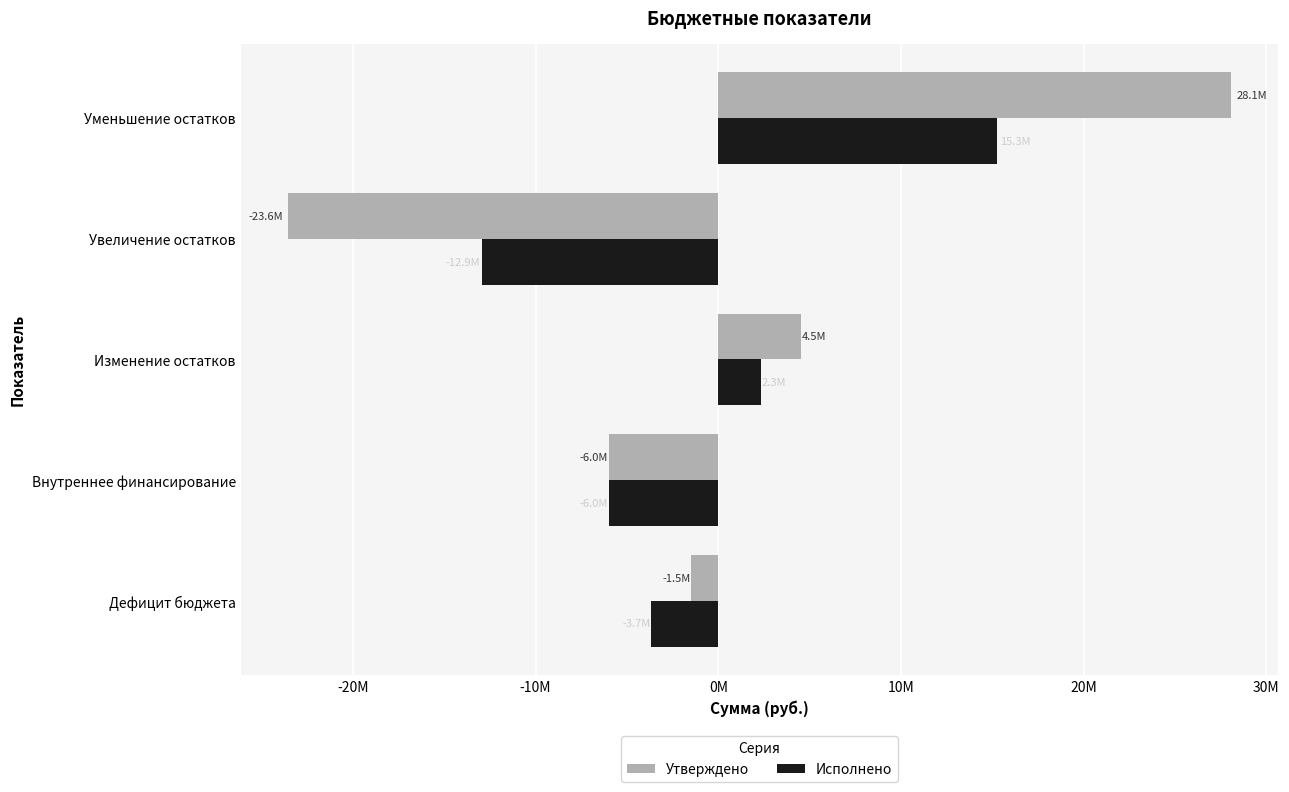

What are all the series names shown in the legend?

Утверждено, Исполнено